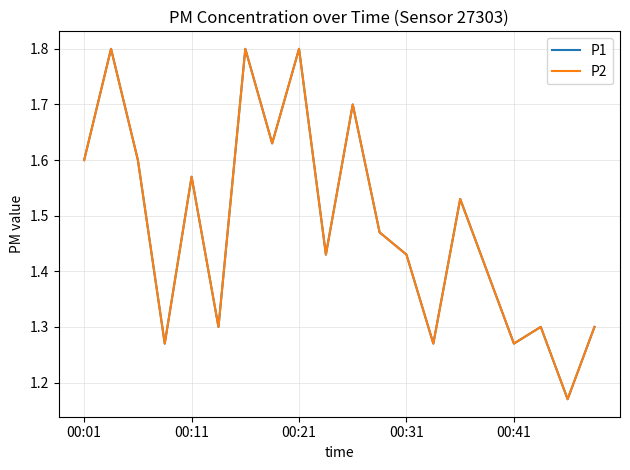

Where is P1 nearest to the value 1?

18